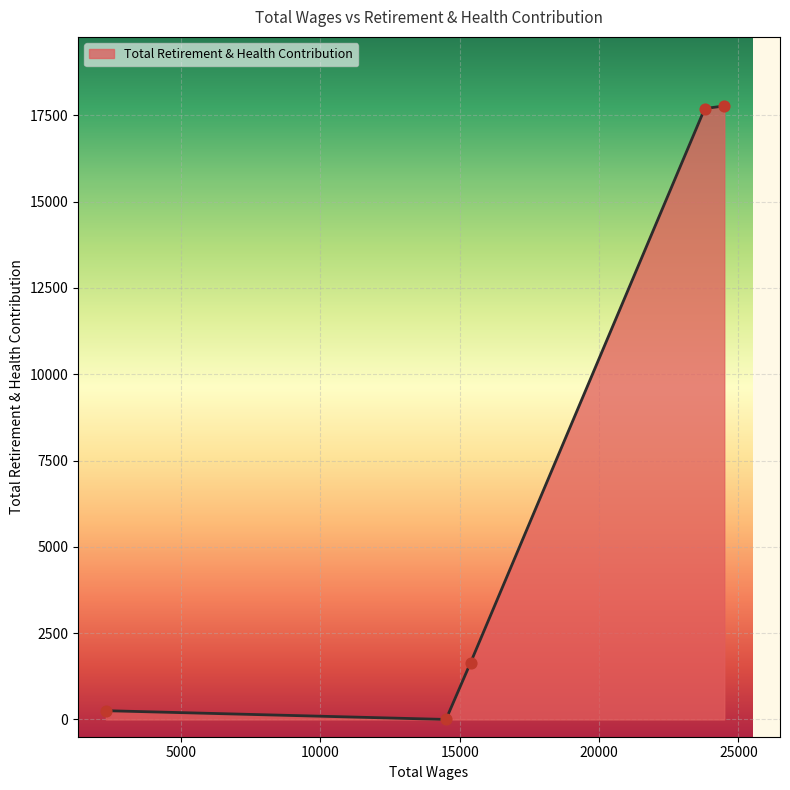

True or false: there are more than 1 points higher than both neighbors.

False